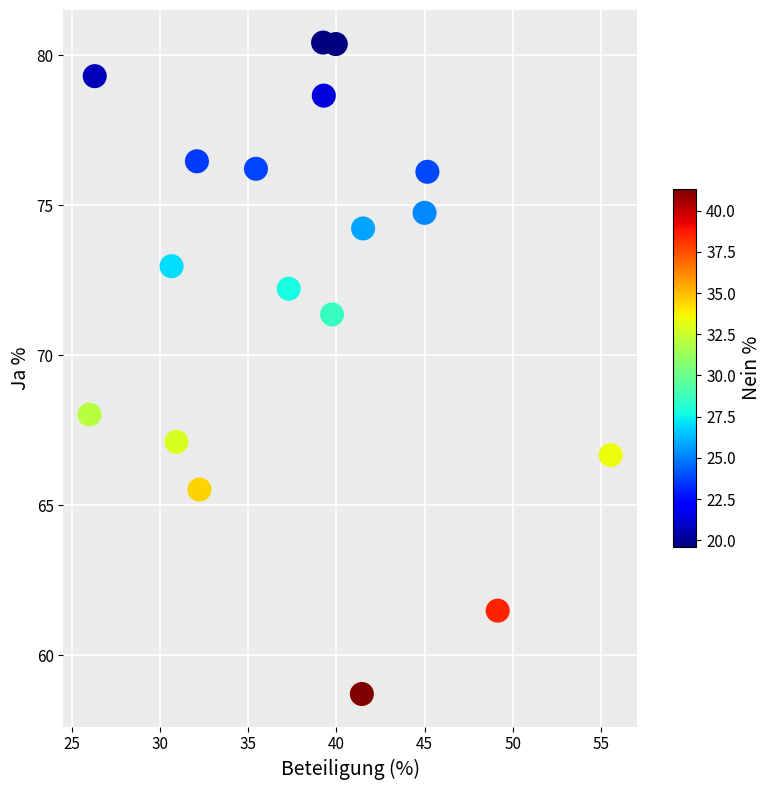

What Y value in the scatter plot is closest to 69?

68.0